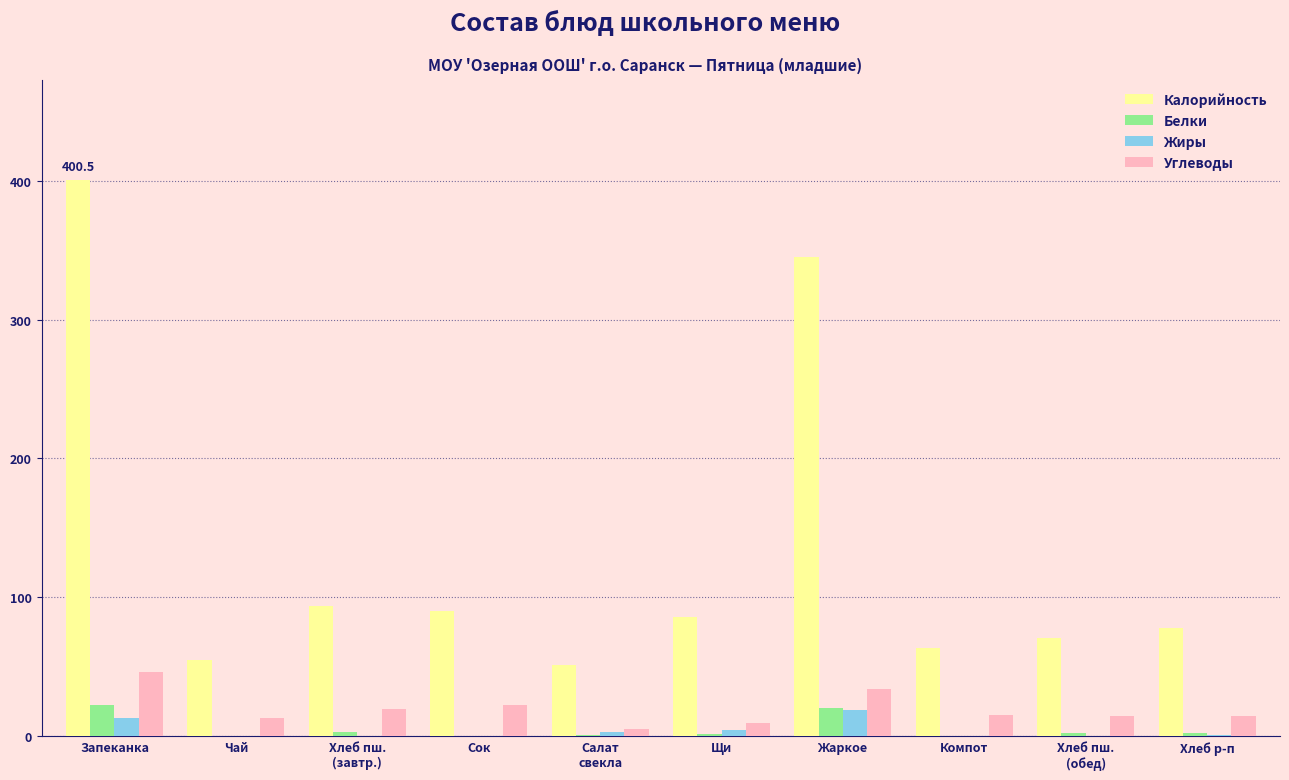

What value does the Углеводы series have at Сок?

22.4